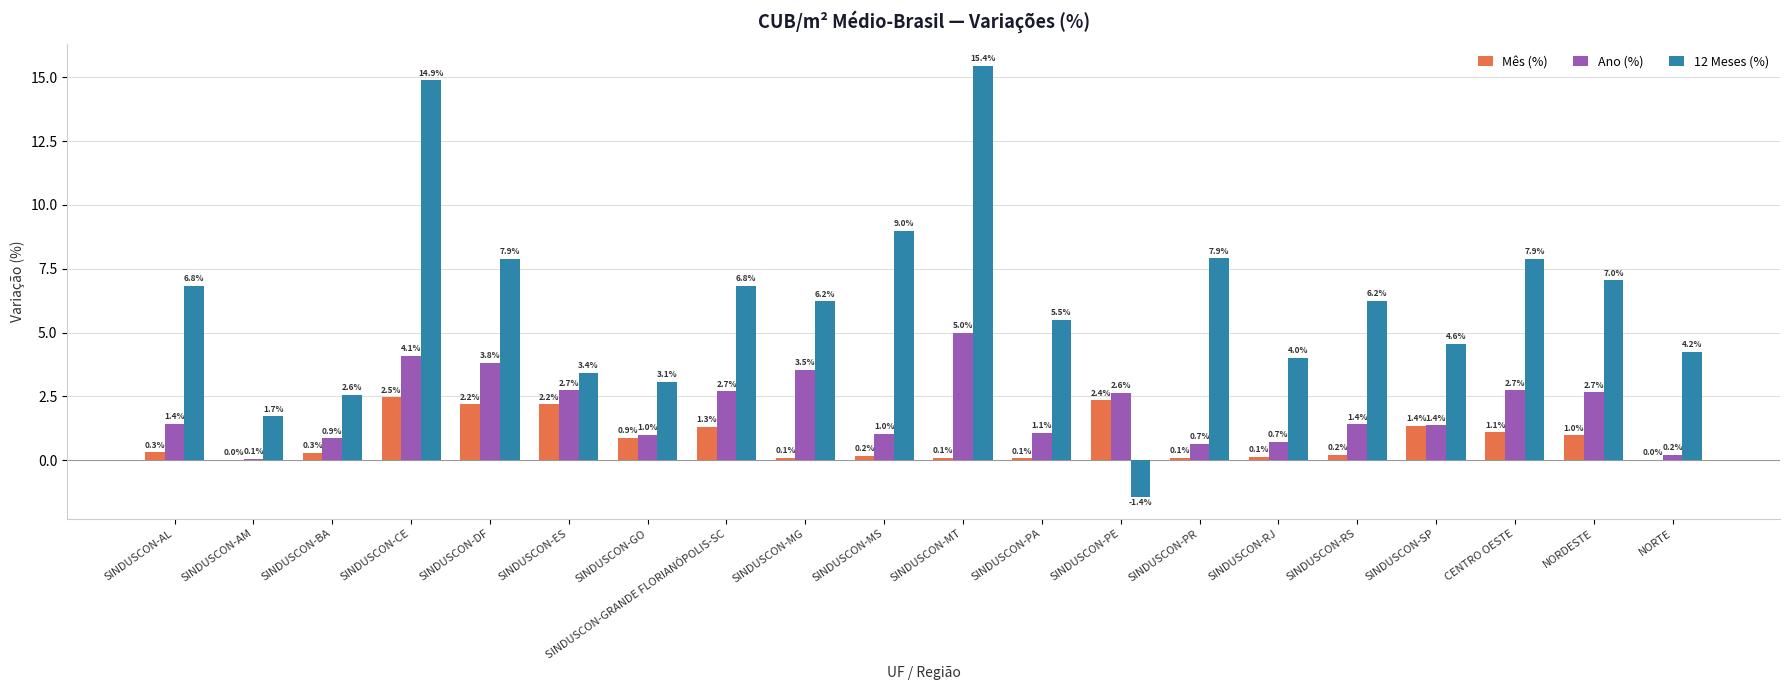

True or false: Mês (%) has a value of 0.3 at CENTRO OESTE.

False